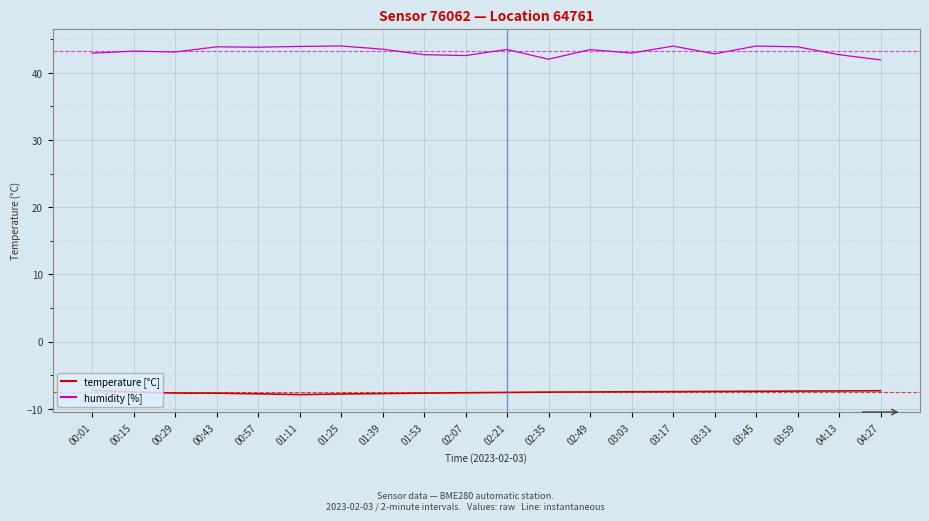

True or false: temperature [°C] has a value of -10.3 at 01:11.

False